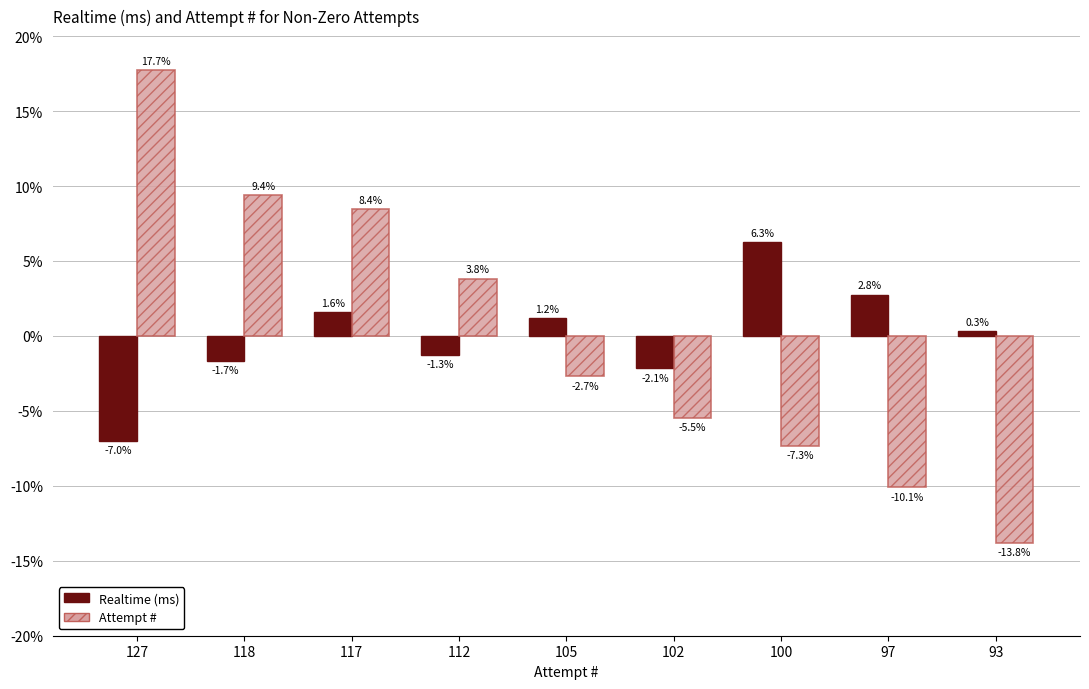

What is the maximum value shown in the chart?

17.7